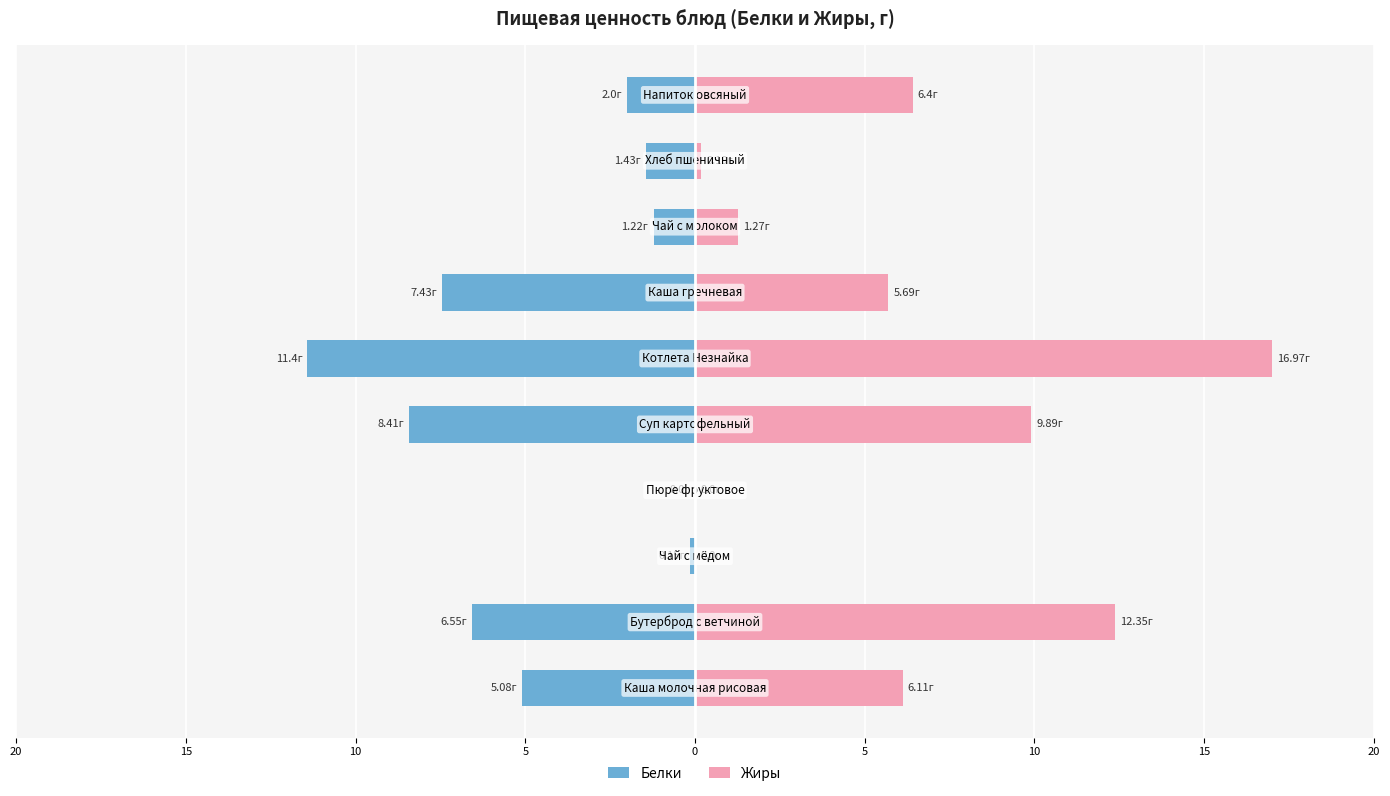

What are all the series names shown in the legend?

Белки, Жиры